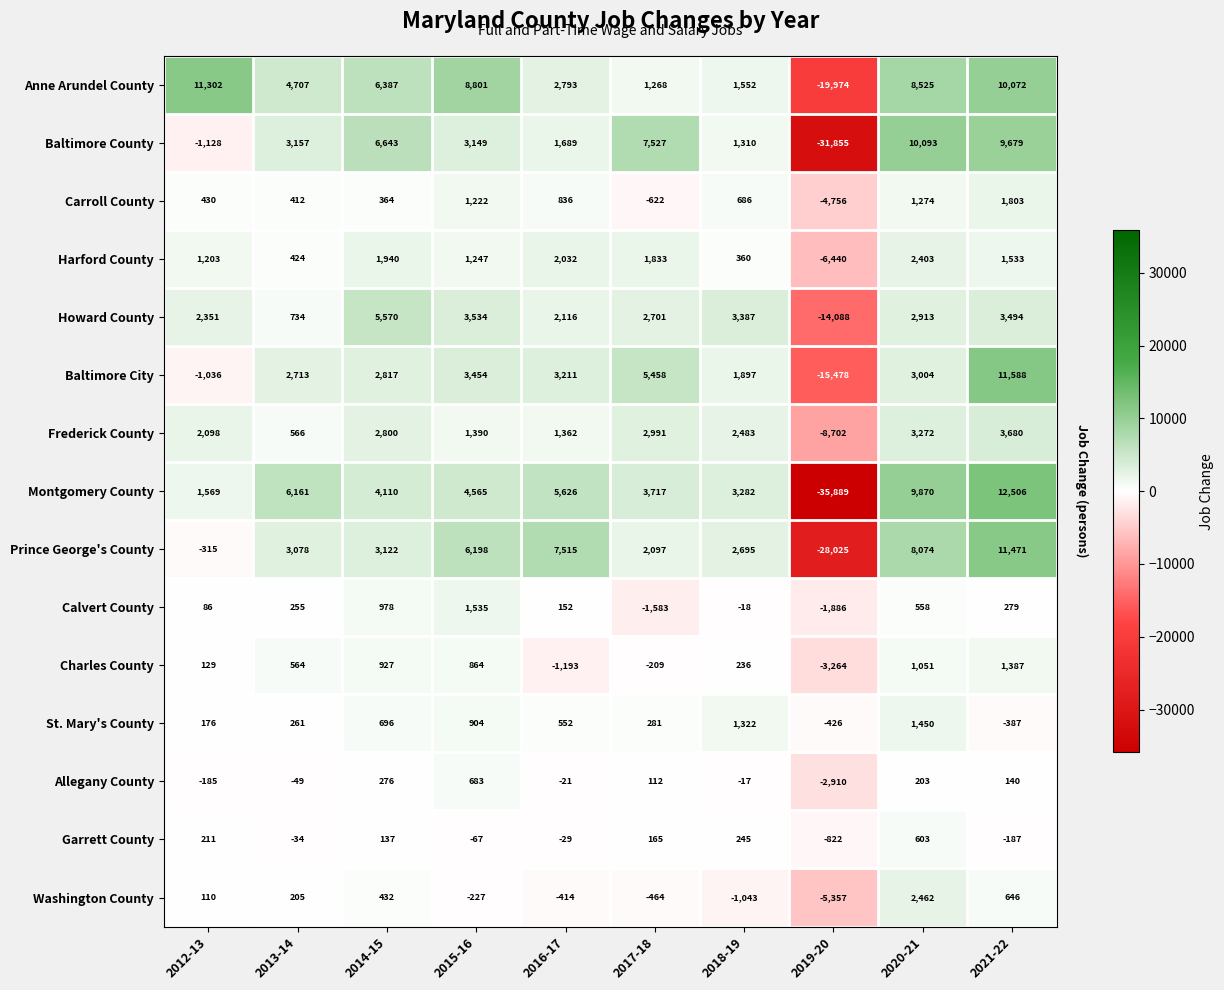

Which series has the largest total across all categories?

Anne Arundel County